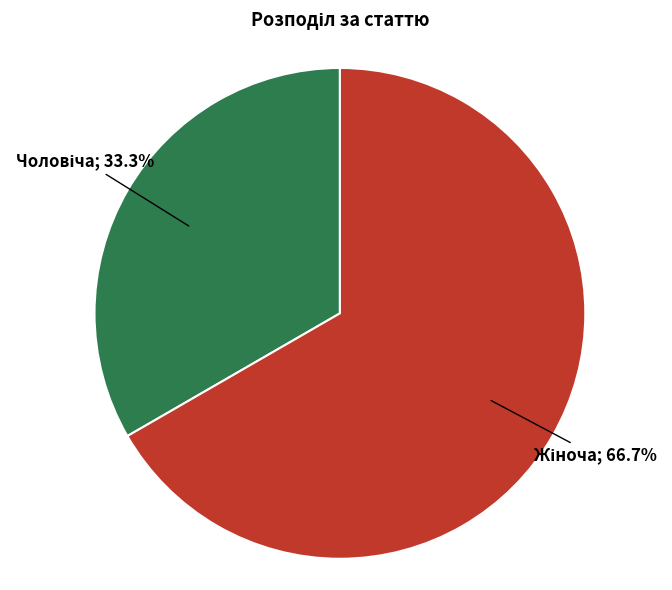

Is there a majority slice in this chart?

Yes